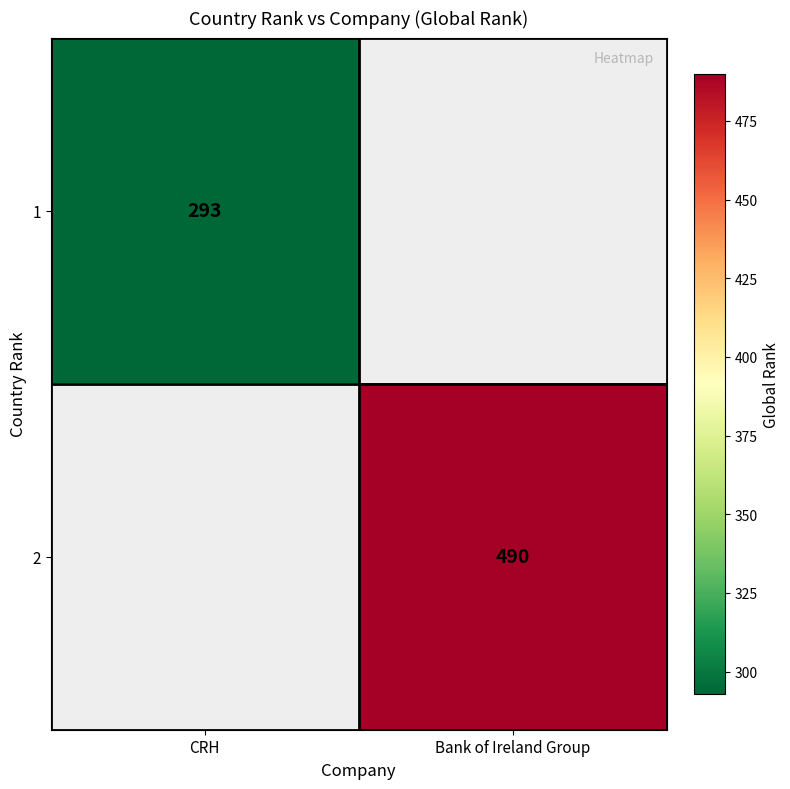

The 1 series shows 293 at CRH. True or false?

True